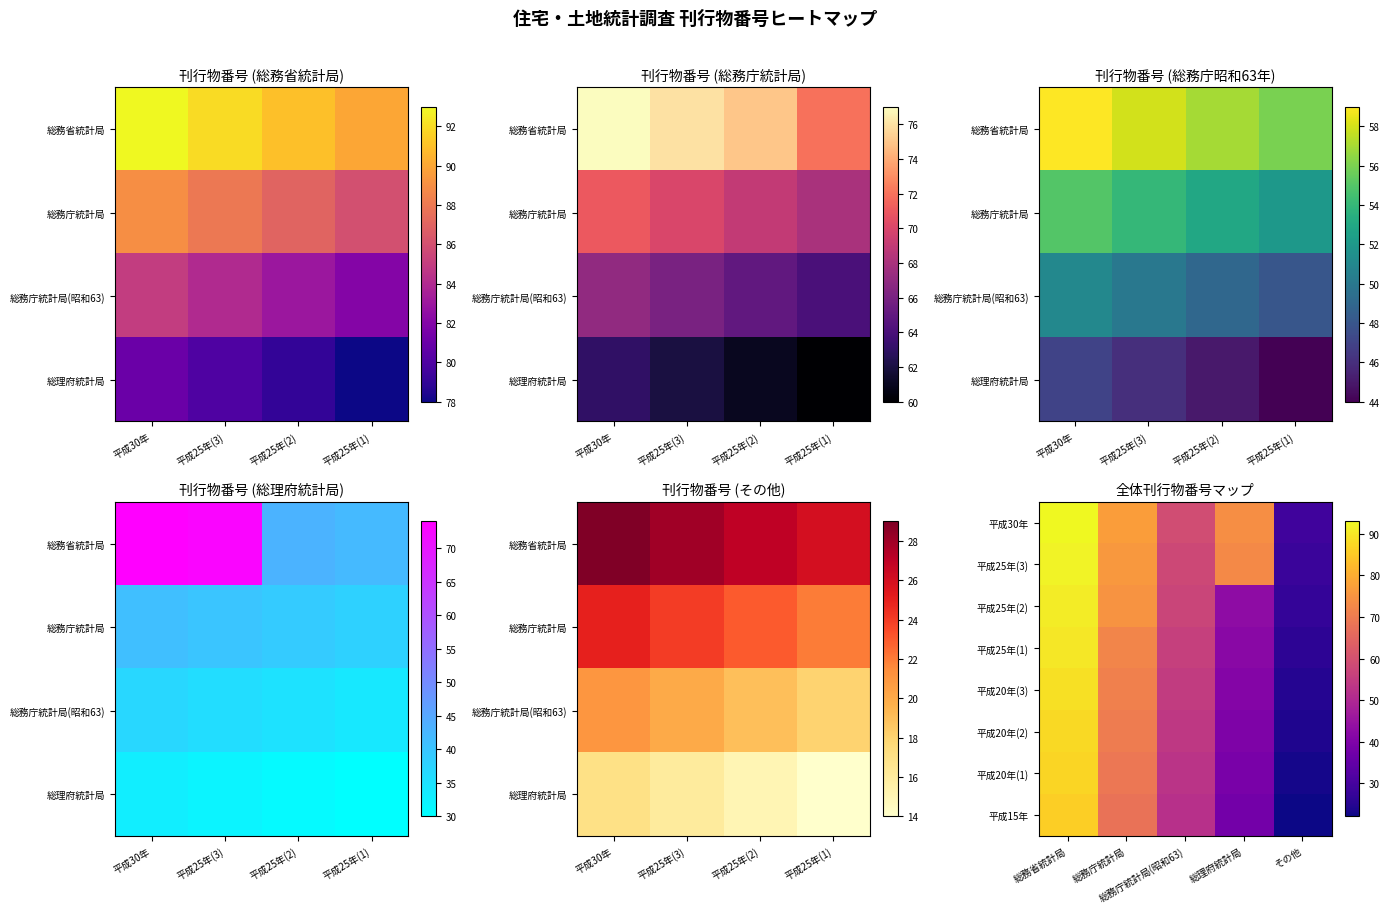

What is the sum of all 平成30年 values?

332